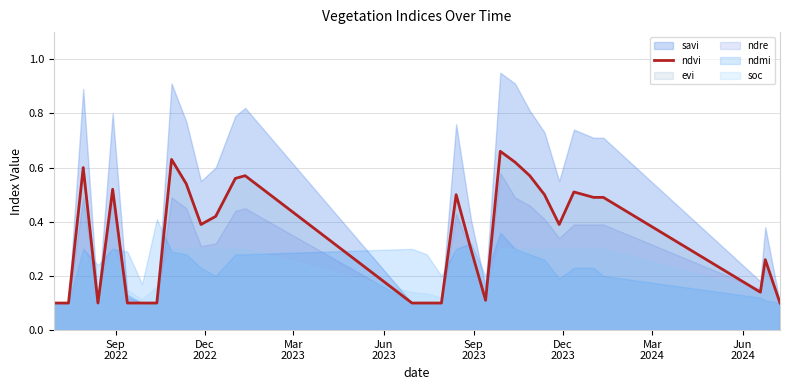

How many points are lower than both their immediate neighbors (excluding endpoints)?

5